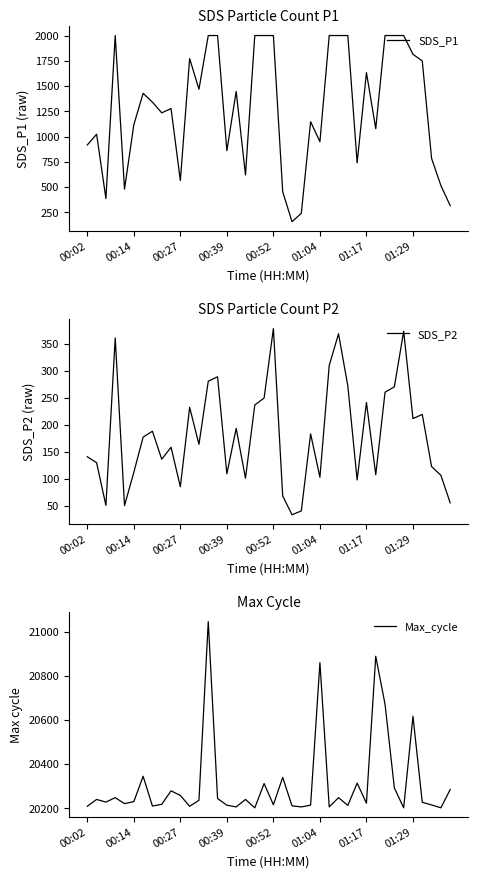

Which series changed the most between 18 and 39?

SDS_P1